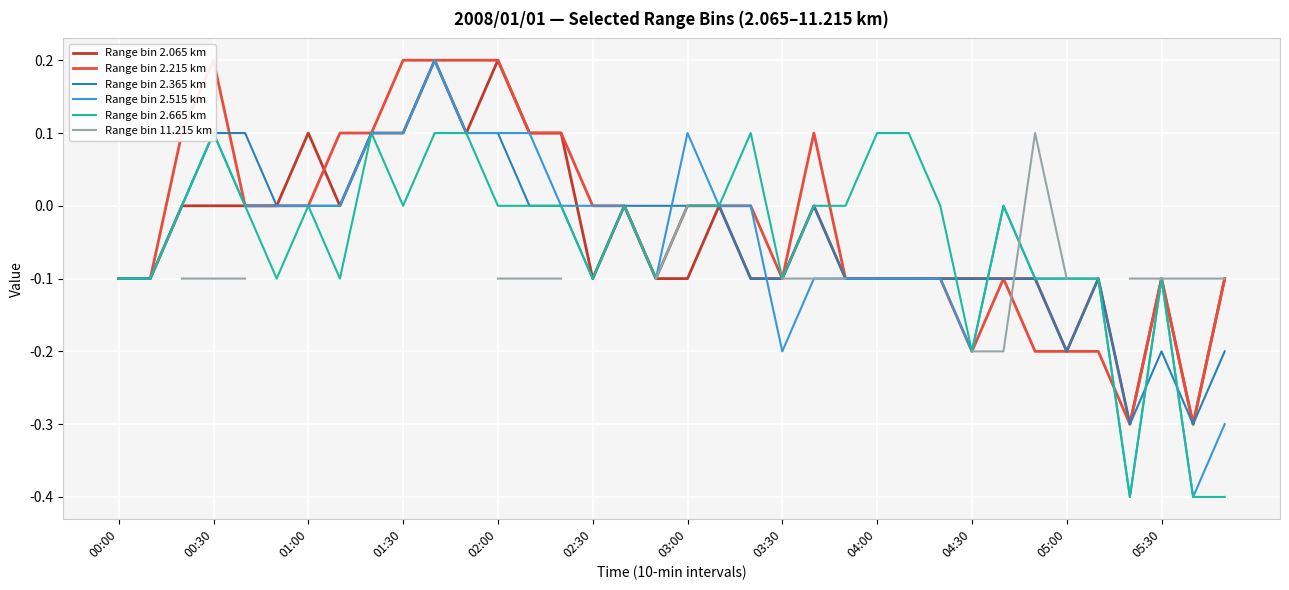

Count the Range bin 2.365 km values in the range 0 to 1.

18